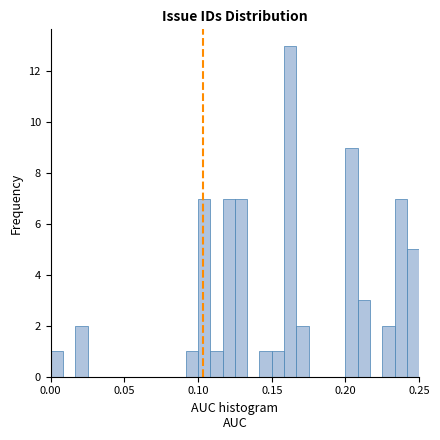

Read against the x-axis, roughly where is the centre of the tallest bar?

0.165